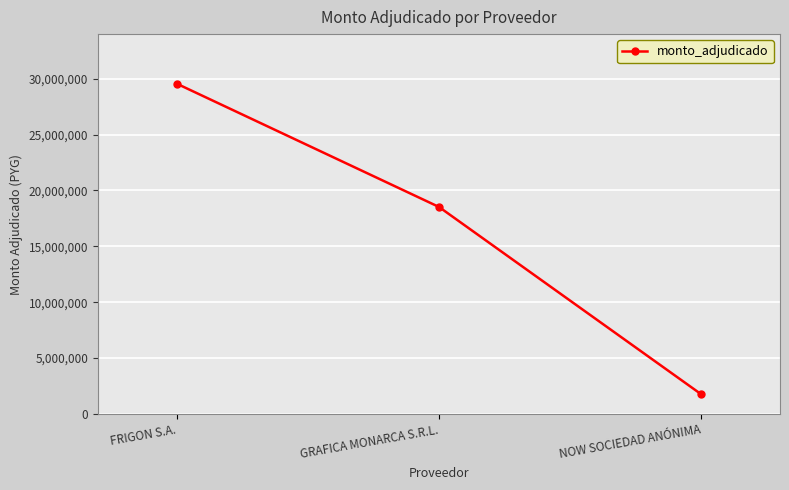

The chart shows a value of 18519999 at GRAFICA MONARCA S.R.L.. True or false?

True